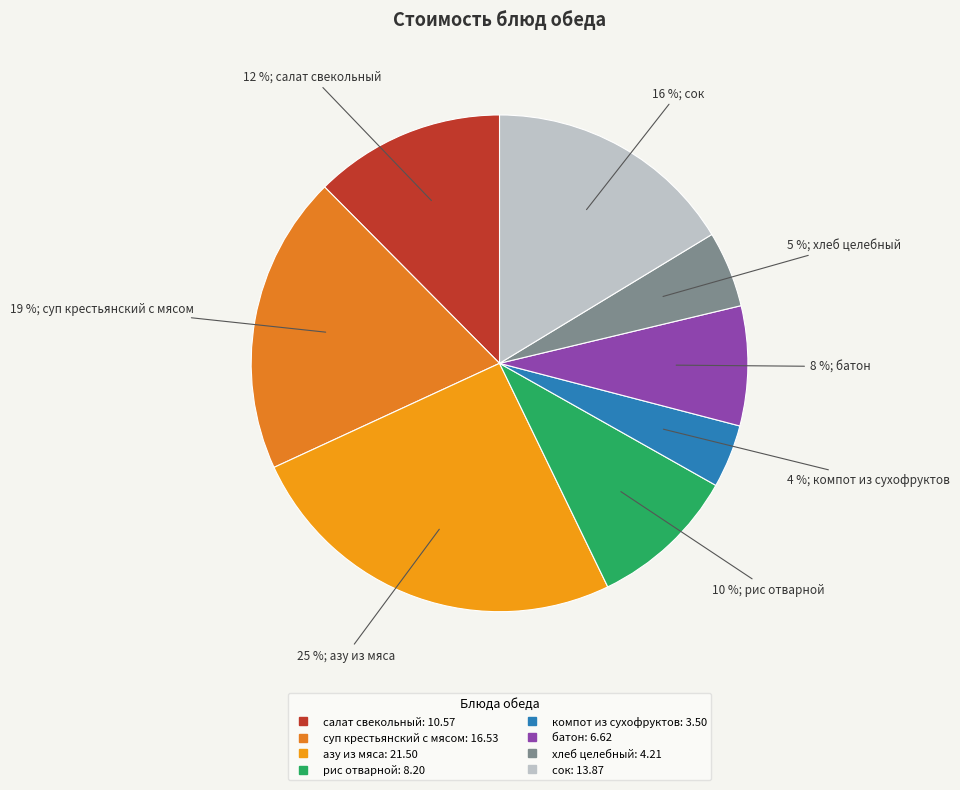

Is азу из мяса the majority of the pie?

No